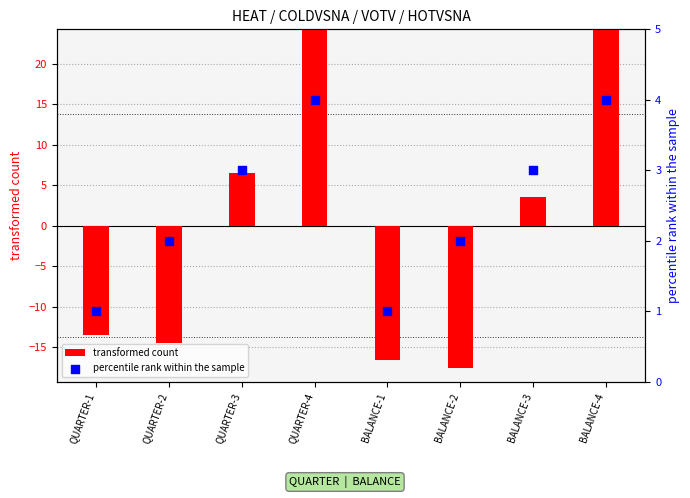

Which series has the largest Y range (max minus min)?

transformed count